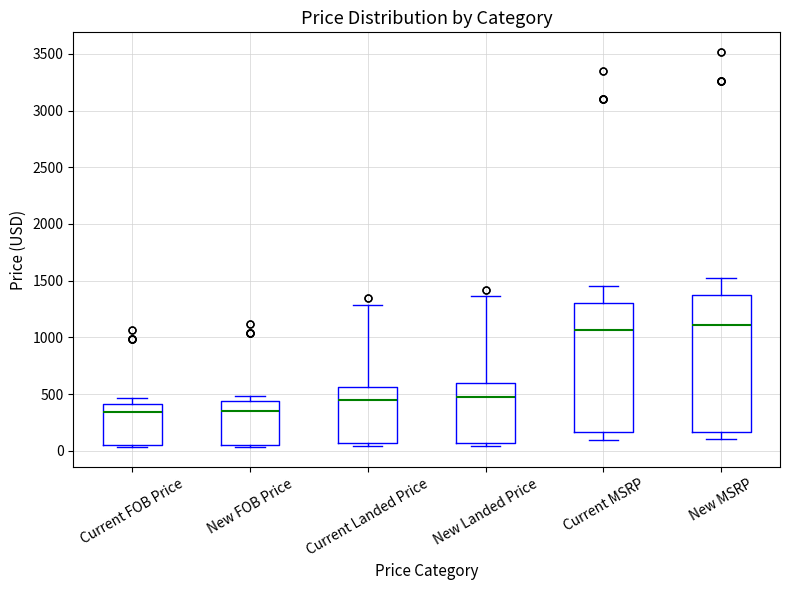

Comparing the boxes themselves (not the whiskers), which one is the tallest?

New MSRP